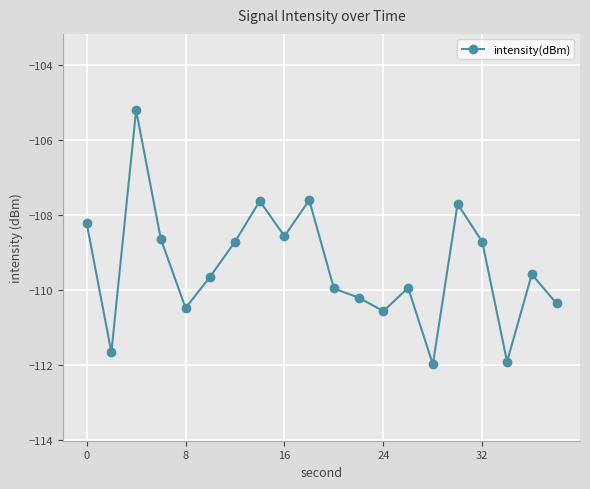

What is the sum of all values?

-2187.1